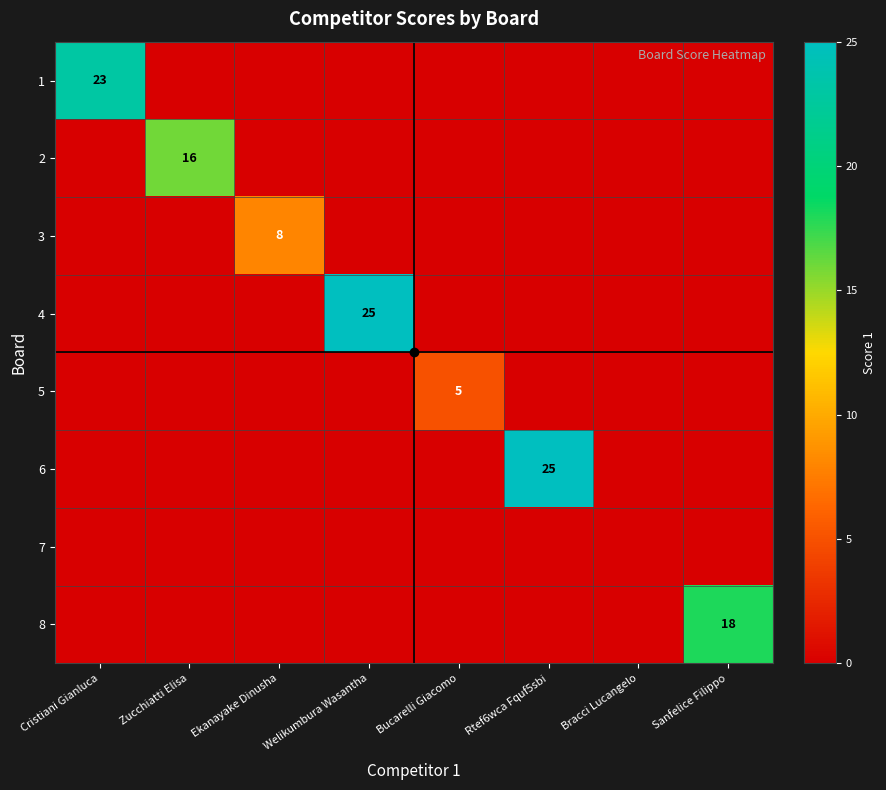

The value of 5 at Bucarelli Giacomo is 3. True or false?

False